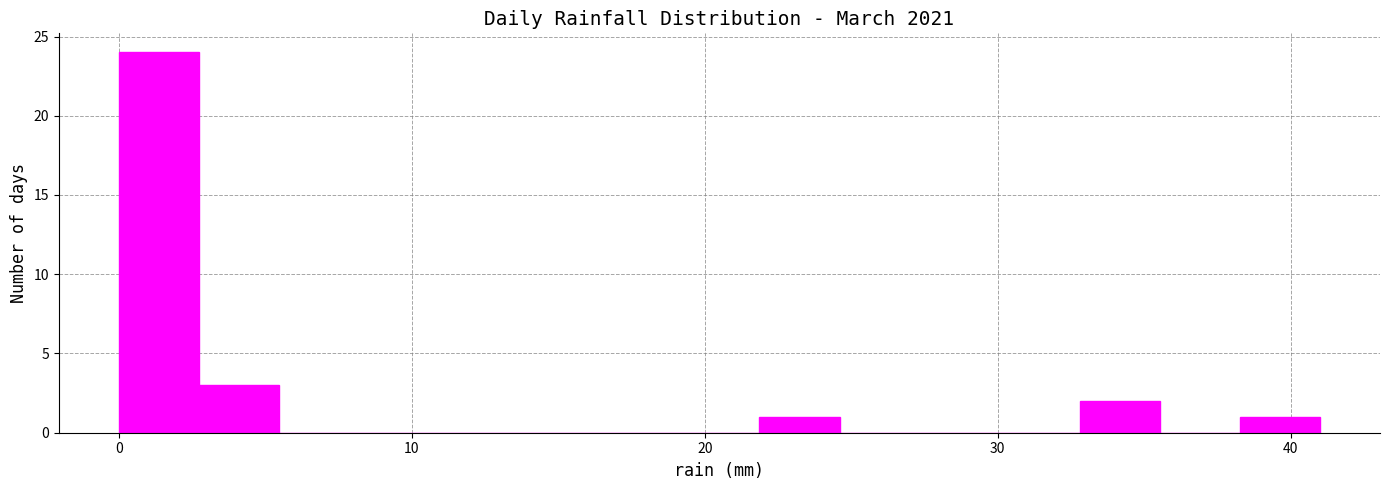

Read against the x-axis, roughly where is the centre of the tallest bar?

1